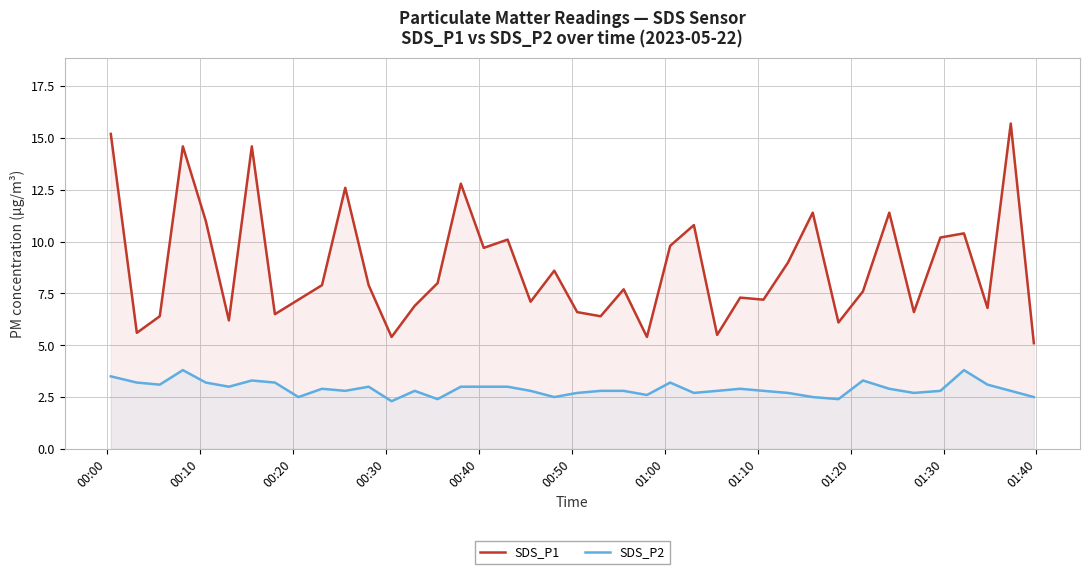

Which series has the widest spread of values?

SDS_P1